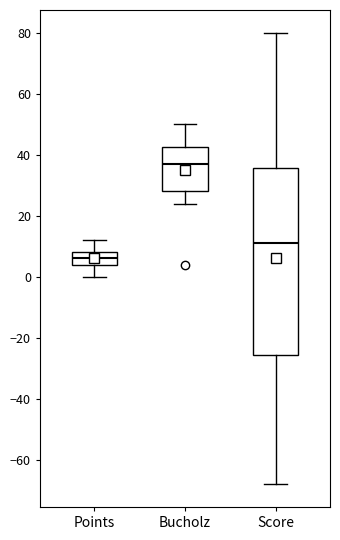

Reading left to right, transcribe this box plot: for each box, give where its median line is, the range the box spans, and where its two whiskers end, as read against the y-axis. The values are not printed on the chart, so give them approximately, as read against the axis.

Points: median 6, box 4 to 8, whiskers 0 to 12
Bucholz: median 38, box 28 to 42, whiskers 24 to 50
Score: median 12, box -26 to 36, whiskers -68 to 80